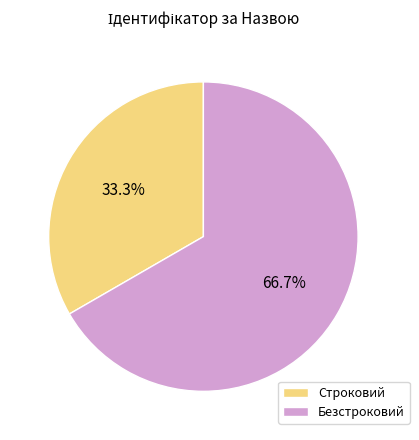

How much of the chart is everything except Безстроковий?

33.3%